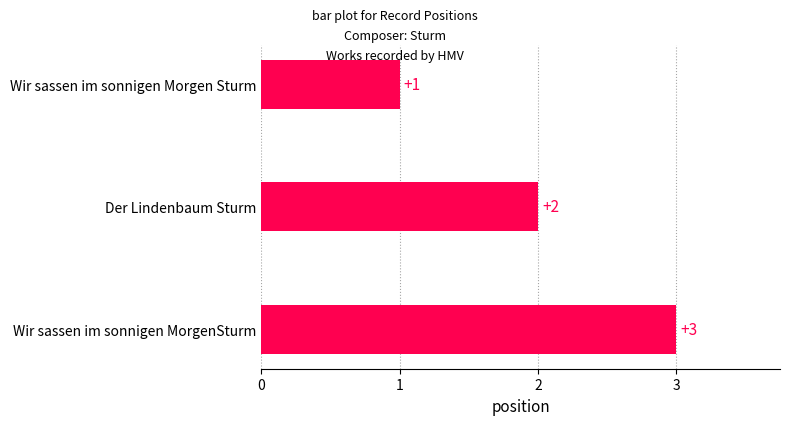

What is the value of the 1st bar from the top?

1